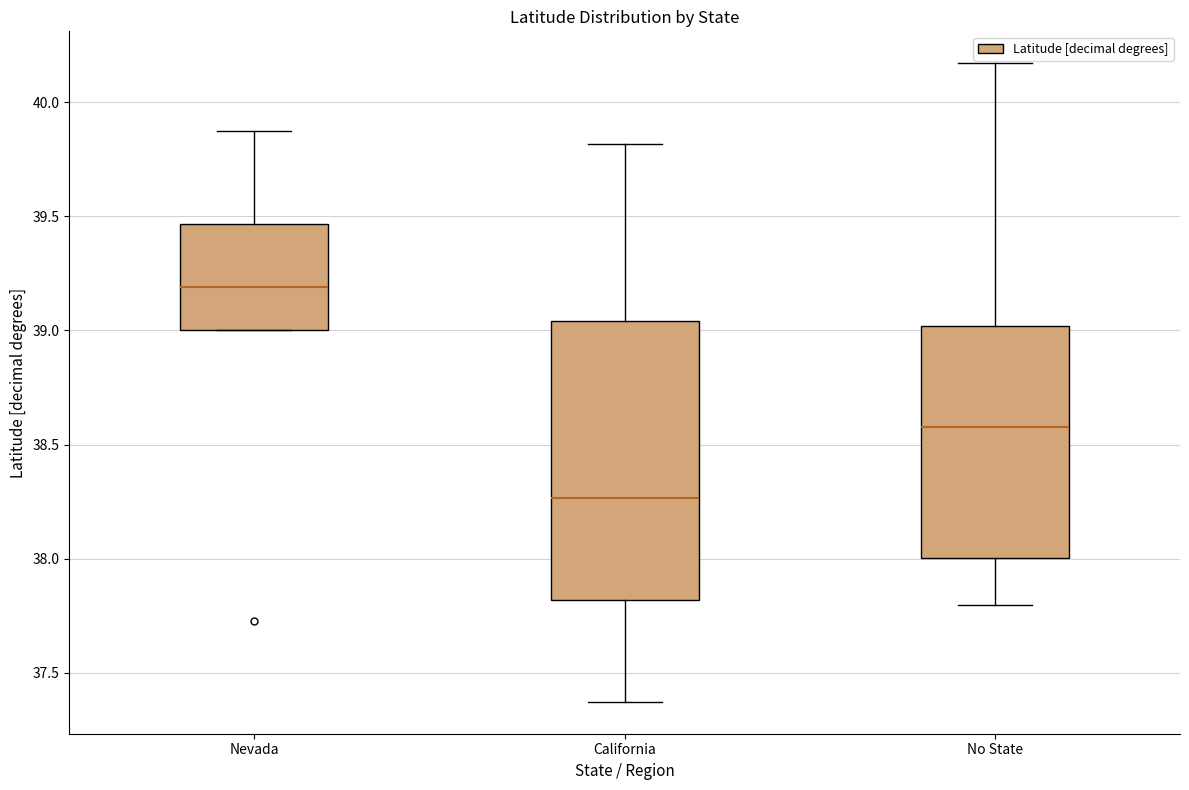

Which box has the lowest median line?

California